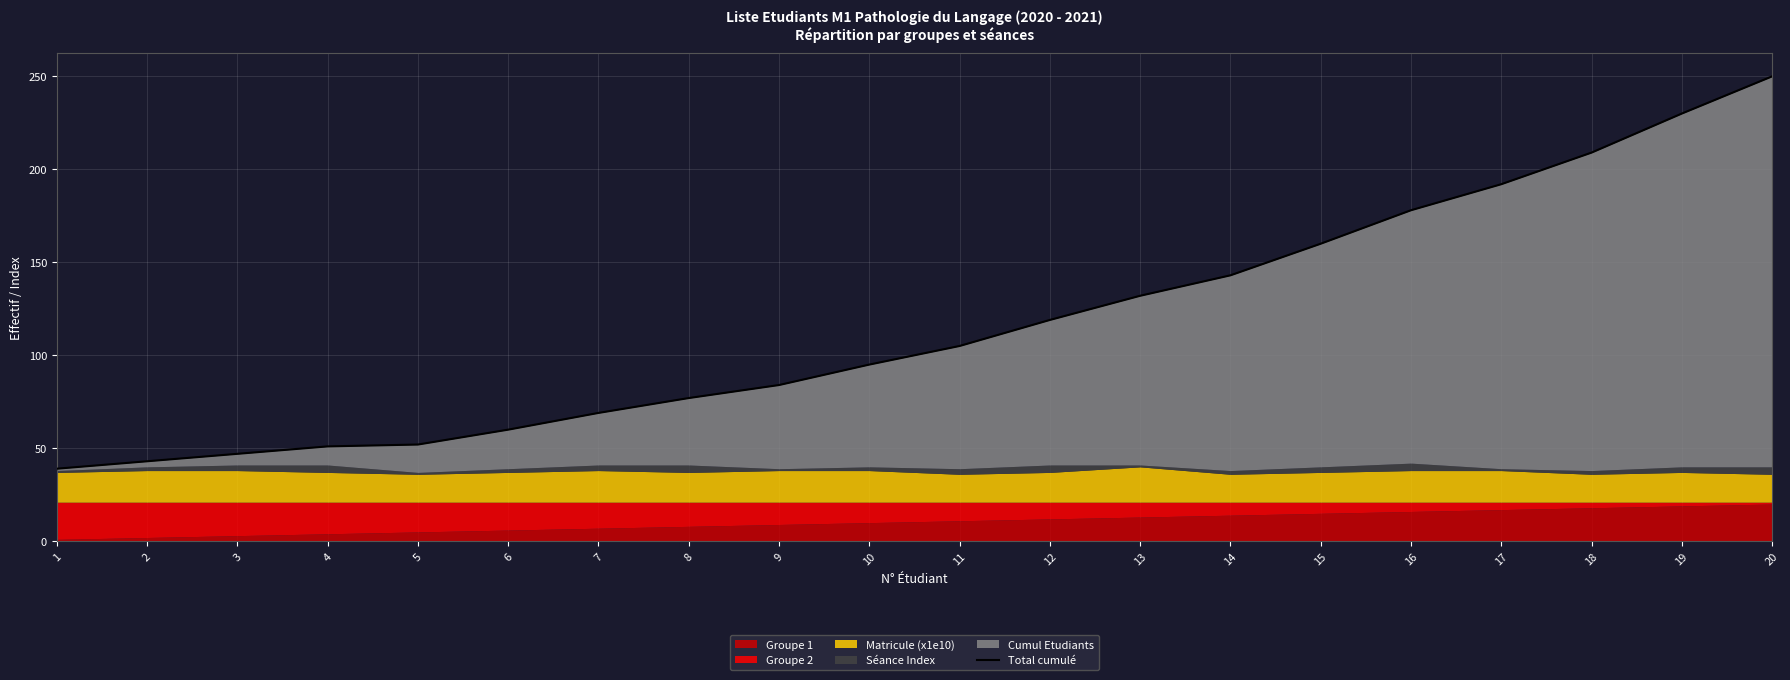

What is the difference between the maximum and minimum values?

211